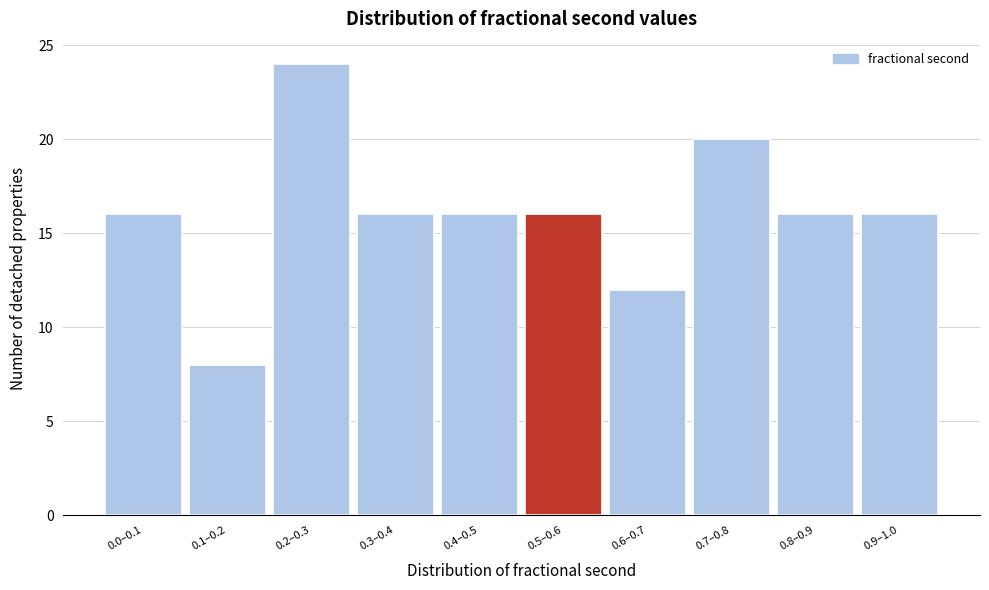

Reading left to right, what are all the values shown in this chart?

16	8	24	16	16	16	12	20	16	16